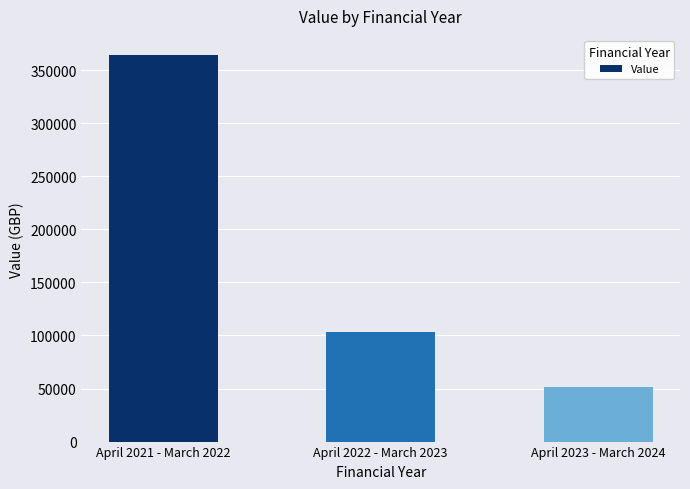

What is the maximum value shown in the chart?

364066.6